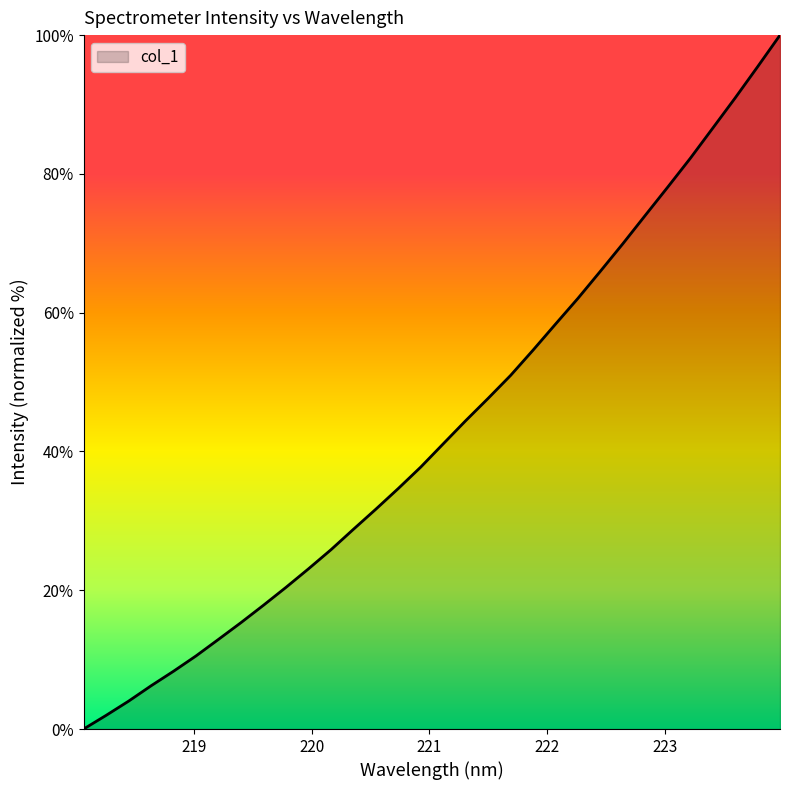

What is the maximum value shown in the chart?

100.0